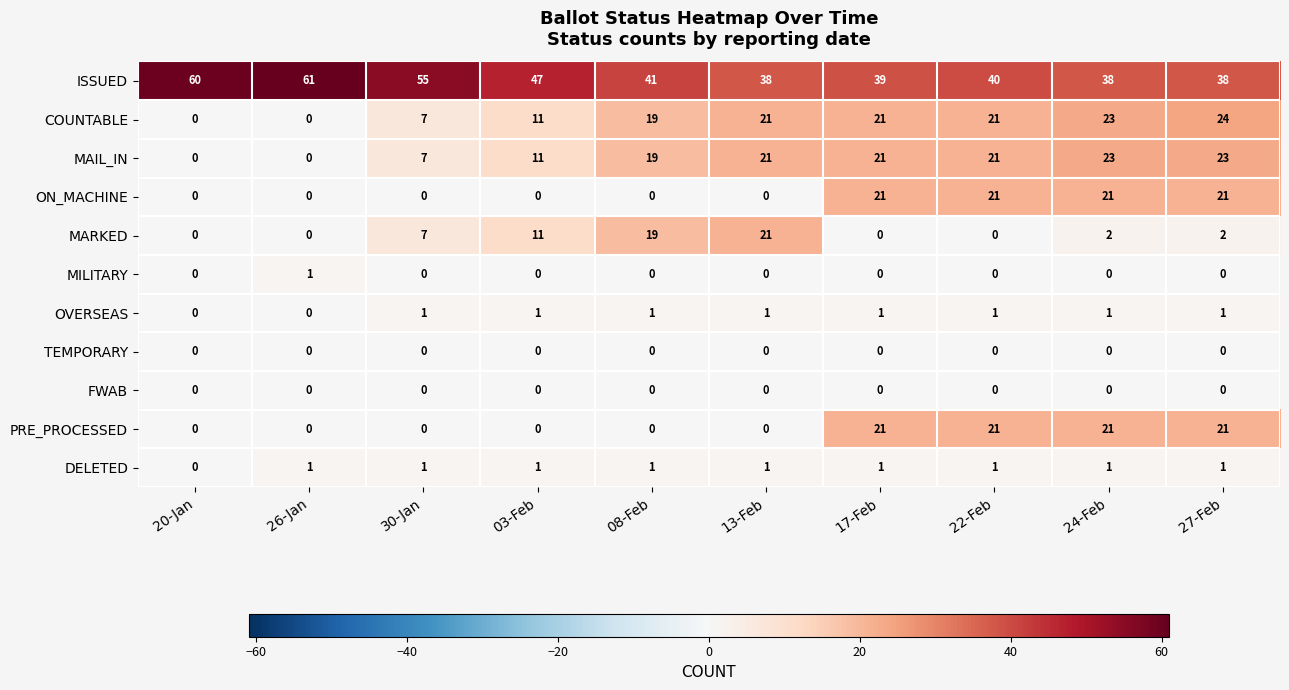

The COUNTABLE series shows -15 at 20-Jan. True or false?

False